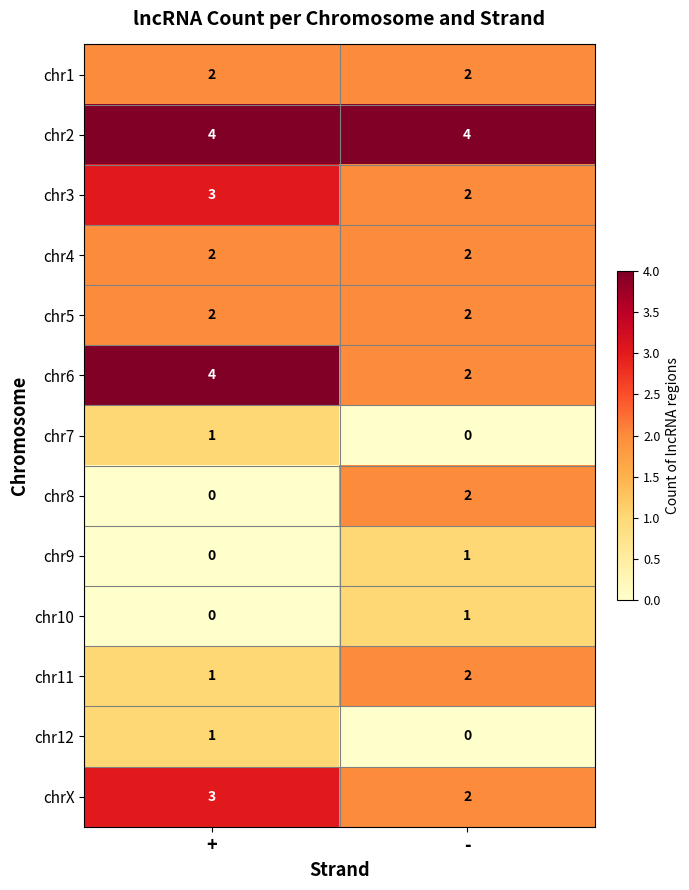

Reading right to left, list all the values displayed in this chart.

chr1: -=2	+=2
chr2: -=4	+=4
chr3: -=2	+=3
chr4: -=2	+=2
chr5: -=2	+=2
chr6: -=2	+=4
chr7: -=0	+=1
chr8: -=2	+=0
chr9: -=1	+=0
chr10: -=1	+=0
chr11: -=2	+=1
chr12: -=0	+=1
chrX: -=2	+=3